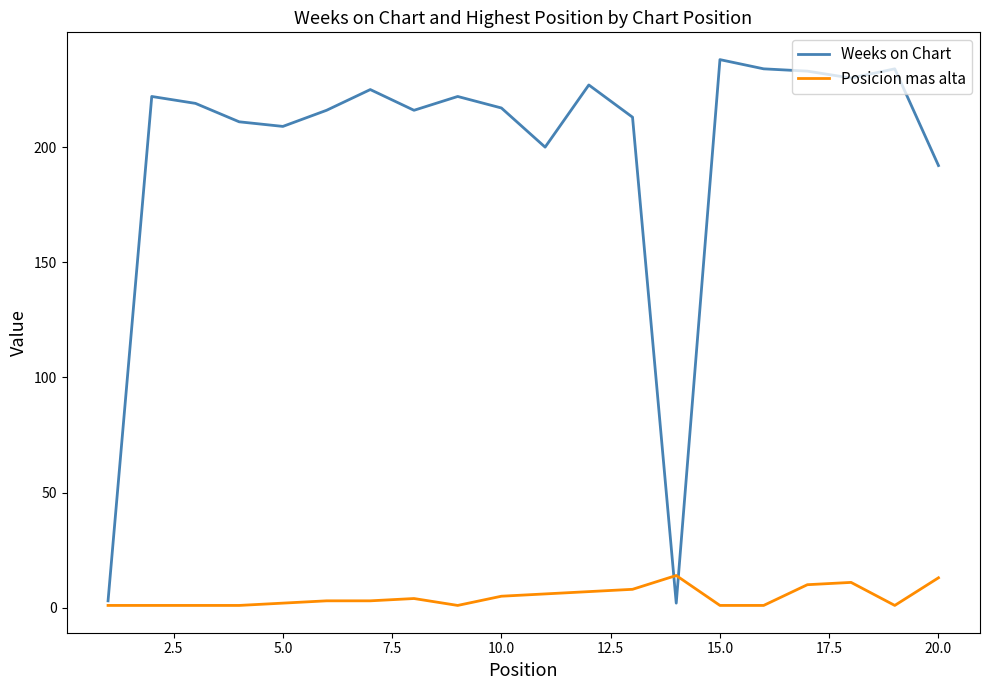

Rank the series by their average value, from lowest to highest.

Posicion mas alta, Weeks on Chart